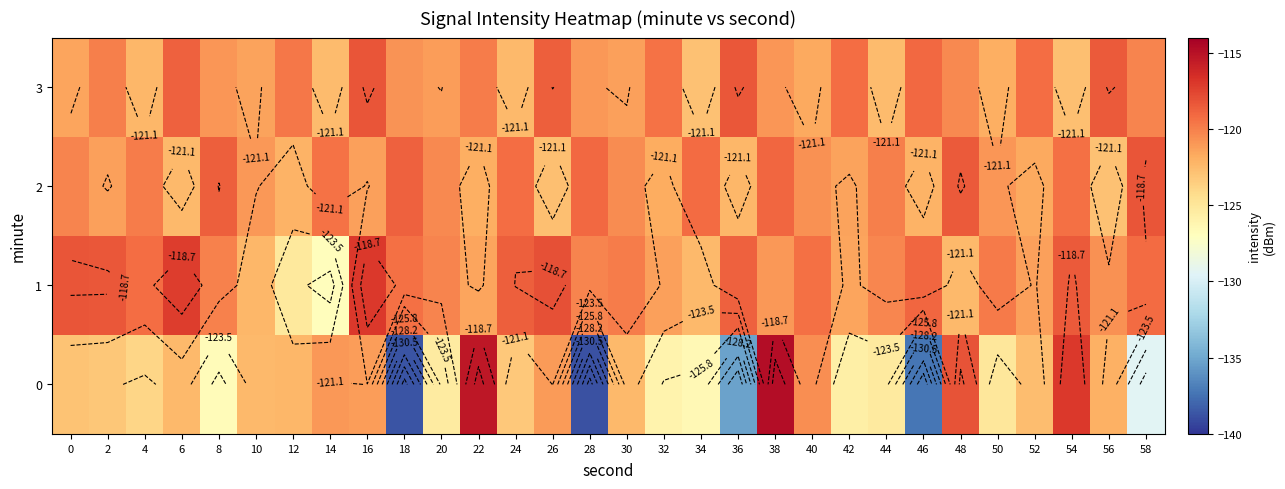

What is the difference between the maximum and second lowest values in the 0 series?

23.9